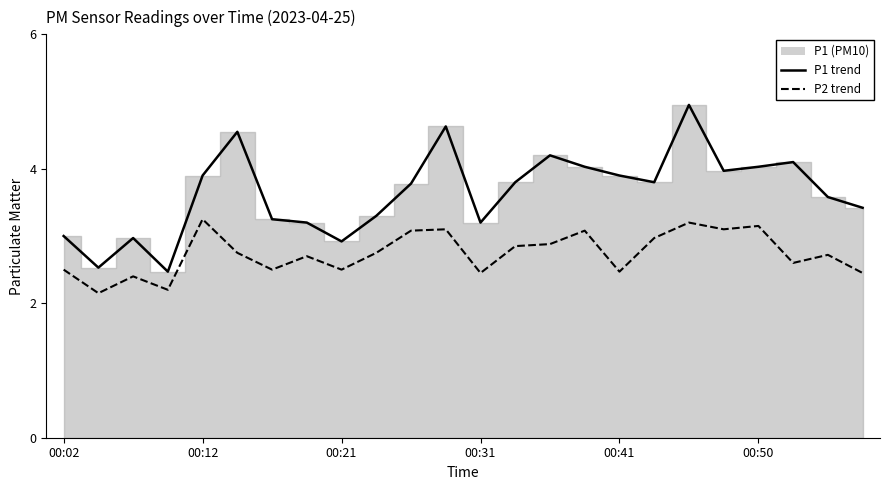

Is the value of P1 trend at 00:31 greater than the value of P2 trend at 17?

No